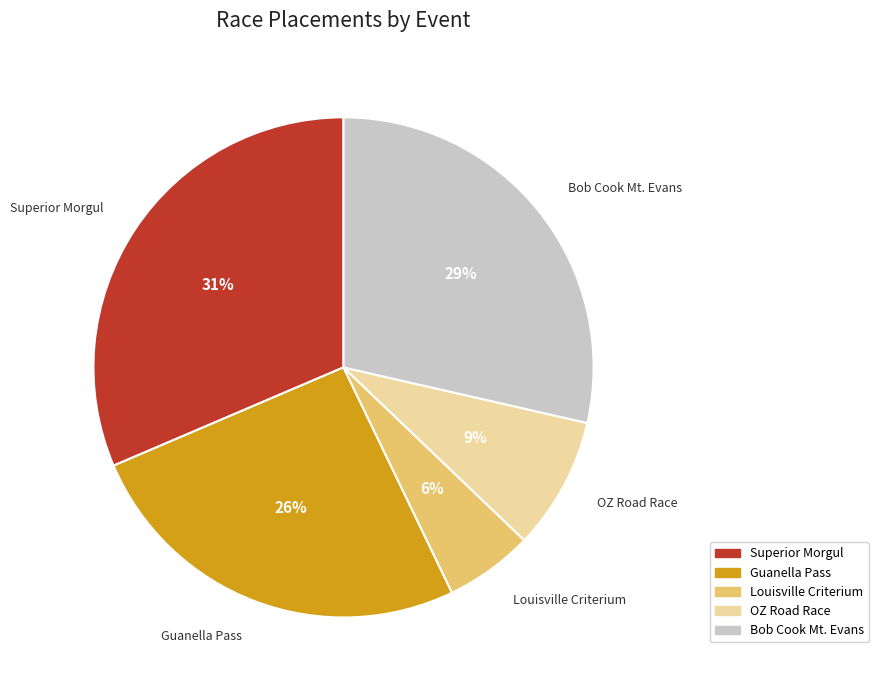

What is the smallest slice in the pie chart?

Louisville Criterium